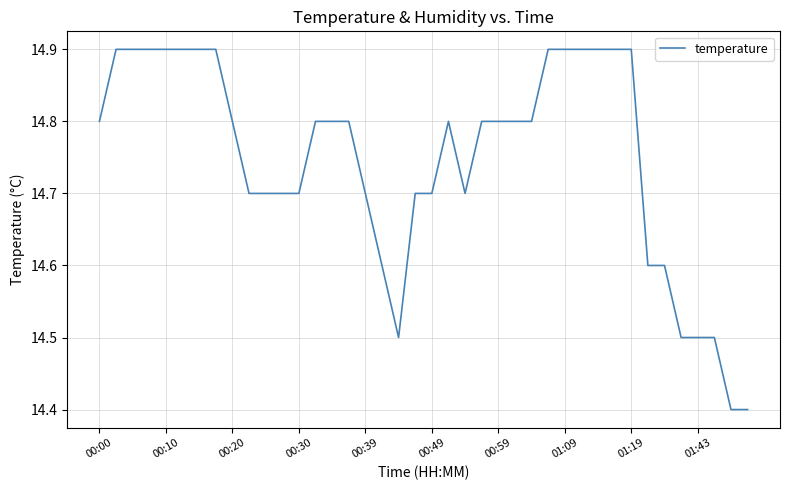

What is the greatest value displayed?

14.9